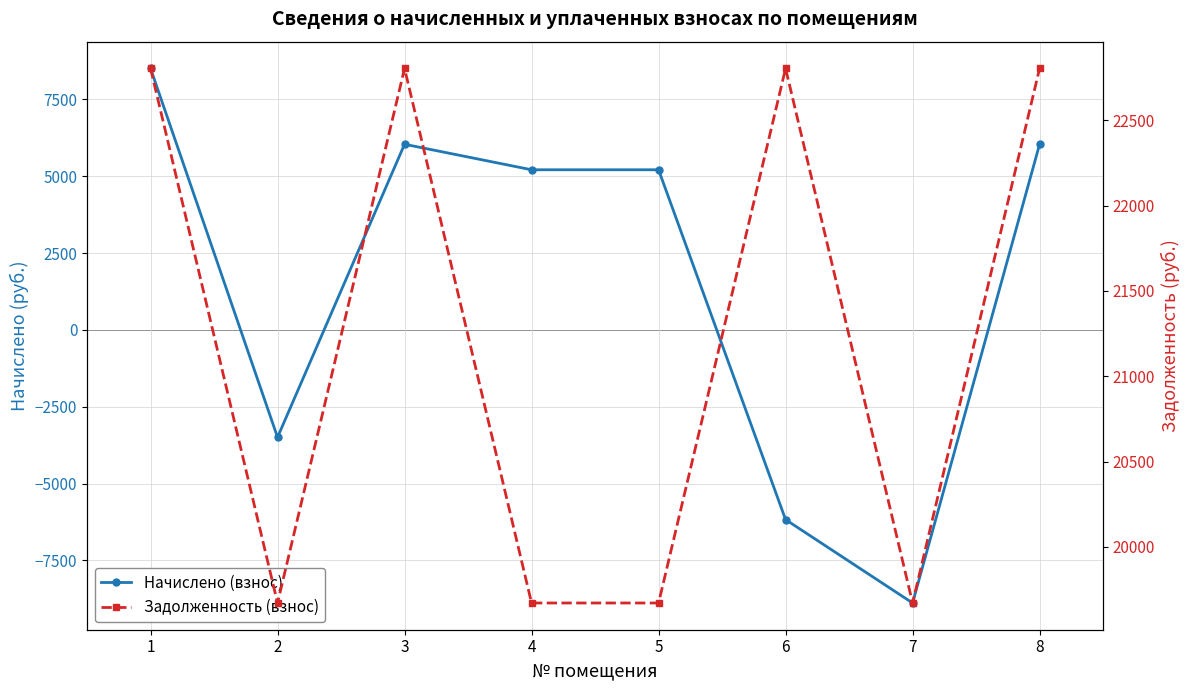

True or false: Начислено (взнос) has a value of 10679.9 at 3.

False